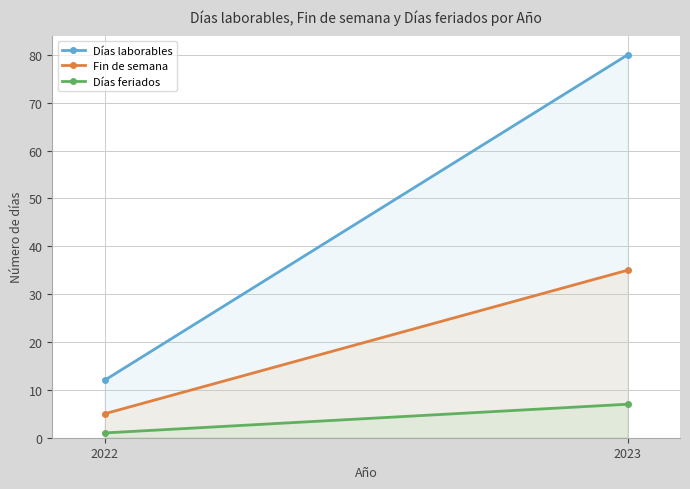

Count the Fin de semana values in the range 5 to 35.

2